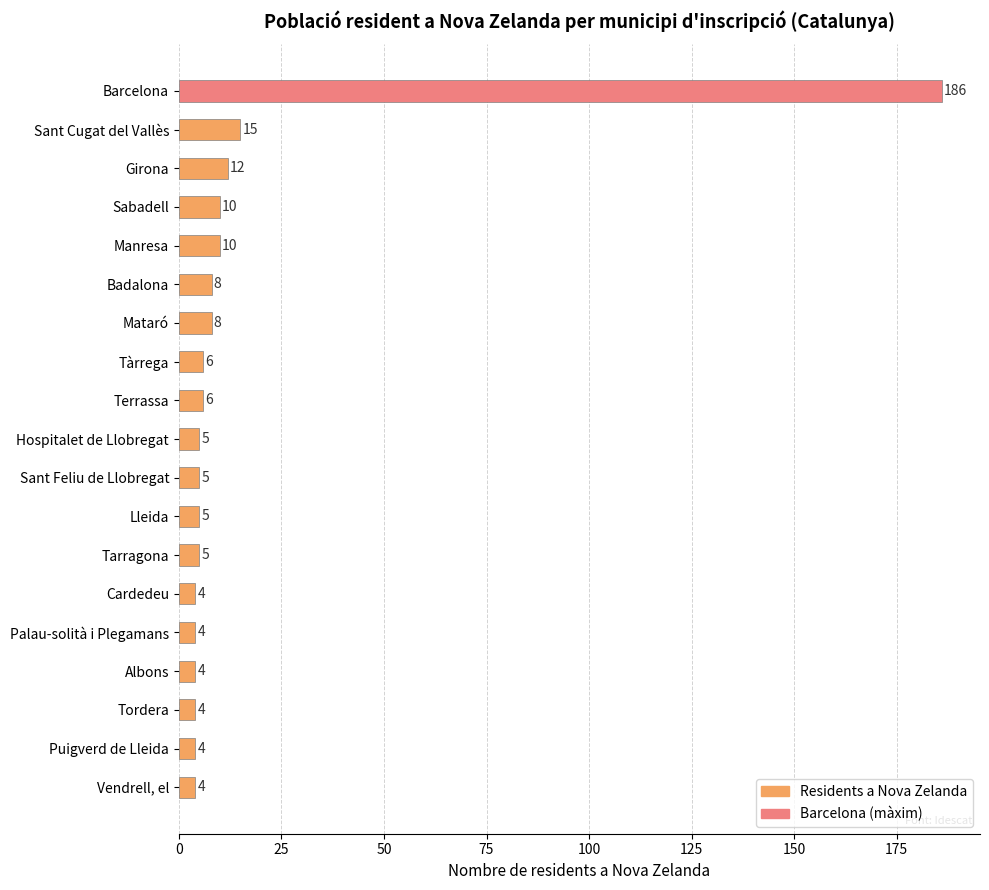

What is the label of the 6th bar from the top?

Badalona